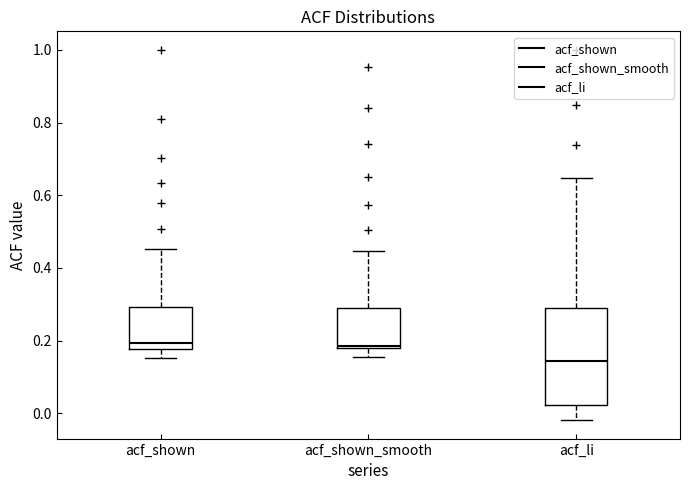

Reading left to right, transcribe this box plot: for each box, give where its median line is, the range the box spans, and where its two whiskers end, as read against the y-axis. The values are not printed on the chart, so give them approximately, as read against the axis.

acf_shown: median 0.20, box 0.18 to 0.30, whiskers 0.16 to 0.46
acf_shown_smooth: median 0.18, box 0.18 to 0.28, whiskers 0.16 to 0.44
acf_li: median 0.14, box 0.02 to 0.28, whiskers -0.02 to 0.64